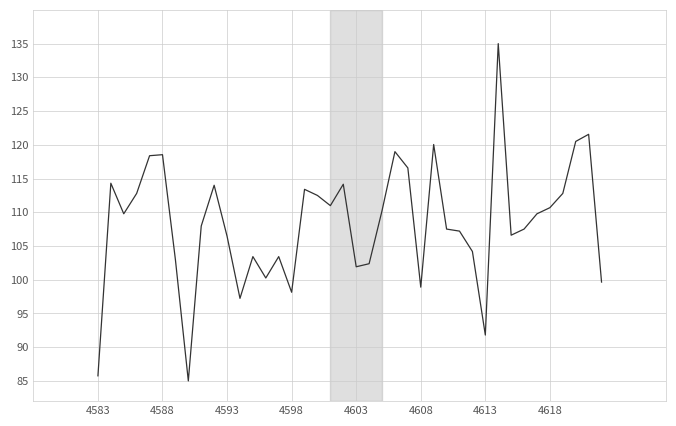

What is the smallest value displayed?

85.0